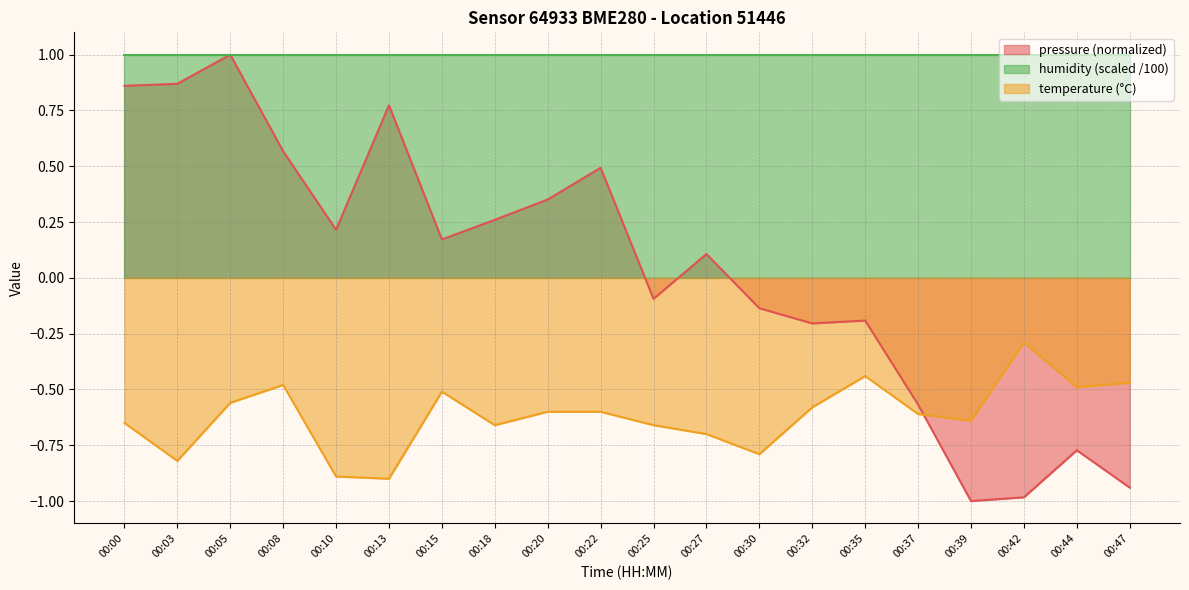

The pressure series shows 0.3 at 00:18. True or false?

True